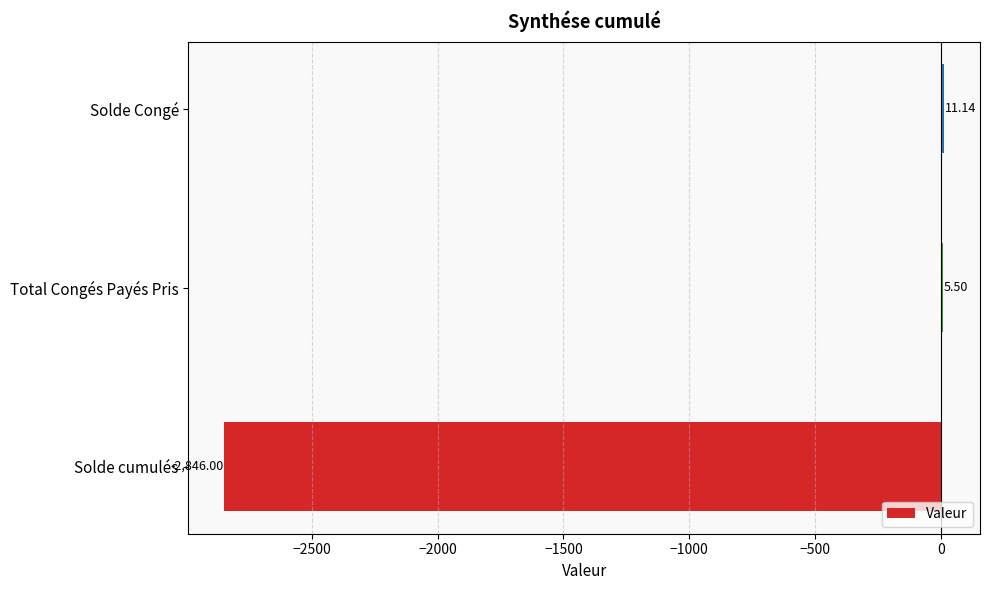

What is the average value?

-943.1